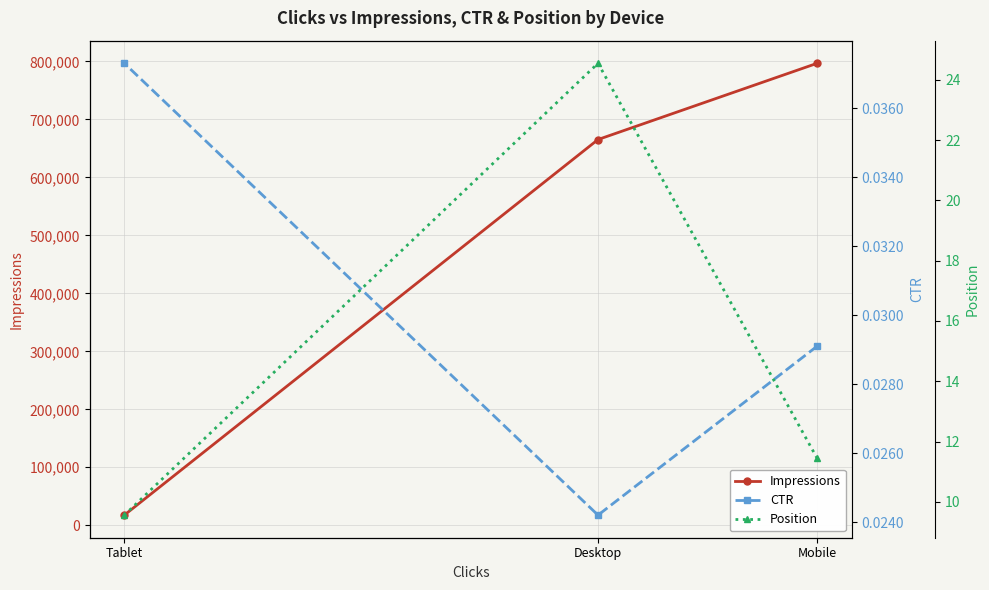

Which has a higher value, Tablet or Desktop?

Desktop